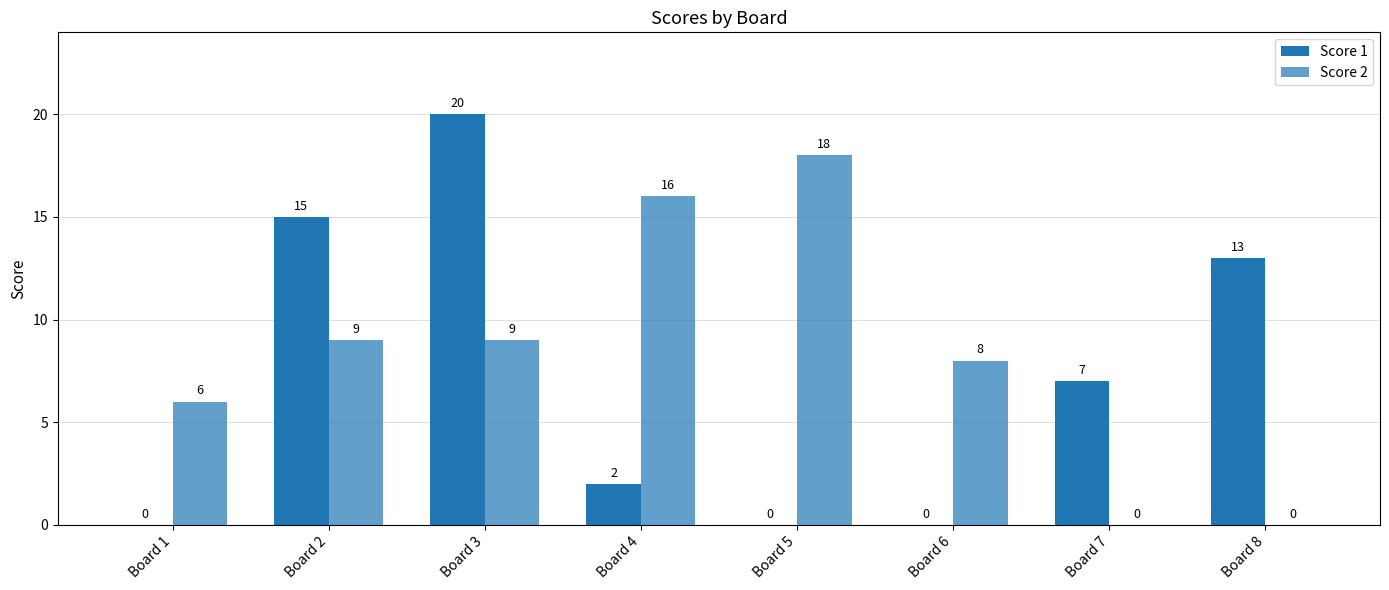

How many values in Score 1 are above zero?

5